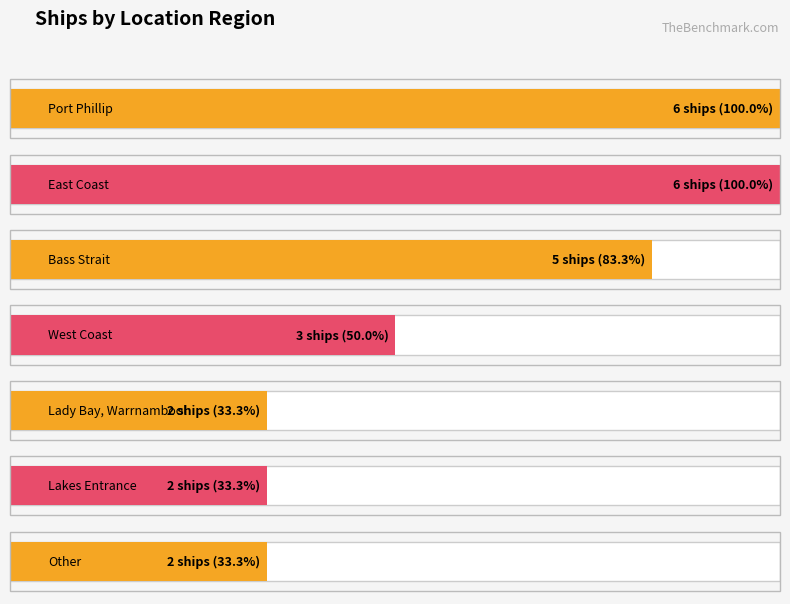

Are the bars horizontal?

Yes